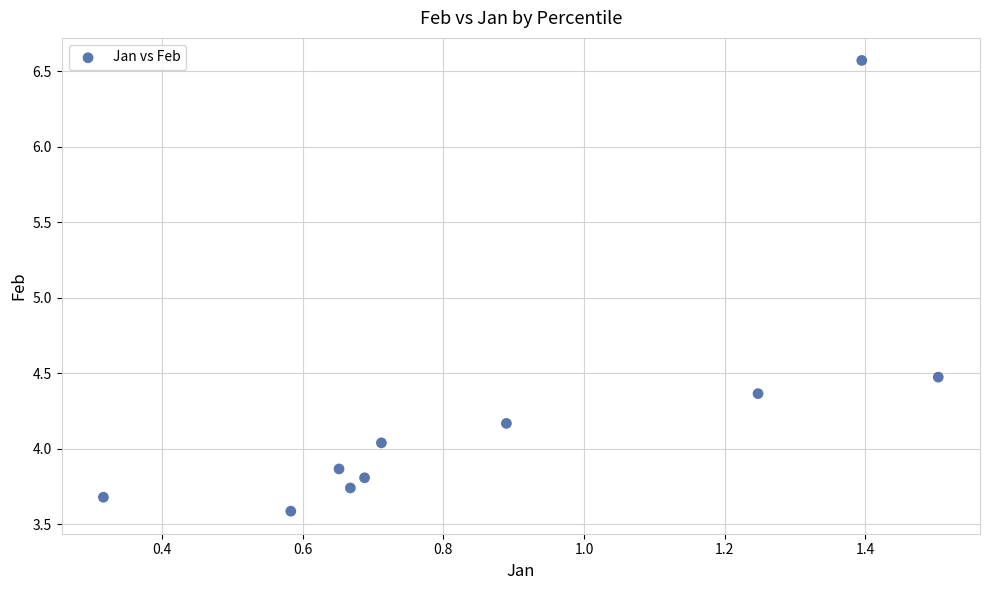

What is the range of Y values (max minus min)?

3.0